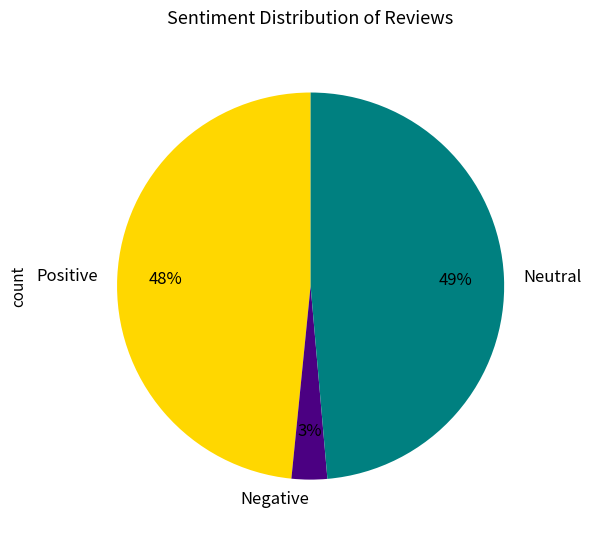

True or false: Negative accounts for 3% of the total.

True